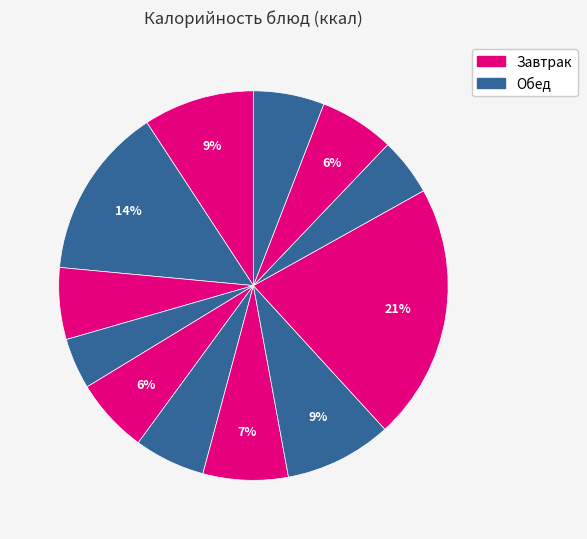

How many segments does this pie chart have?

12